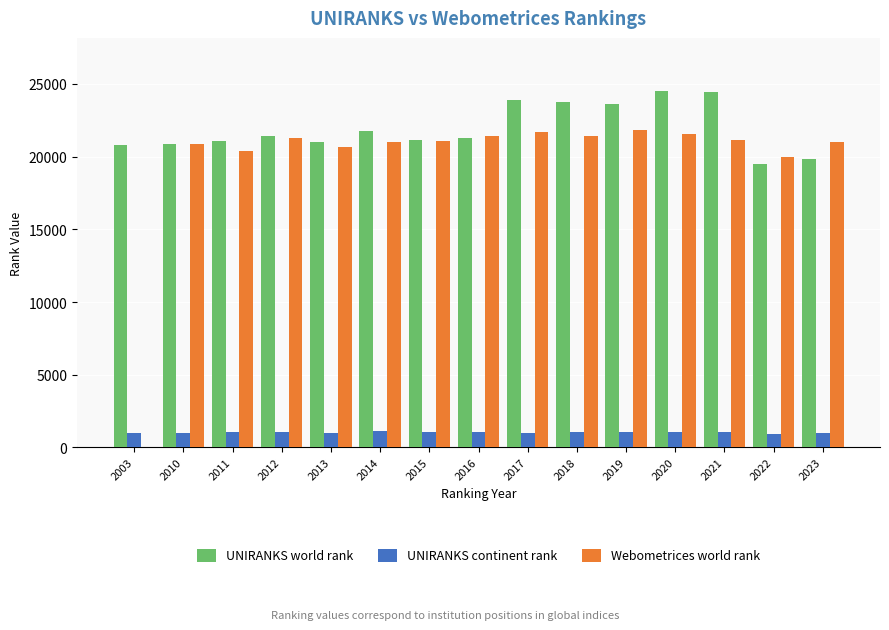

Which series has the widest spread of values?

Webometrices world rank